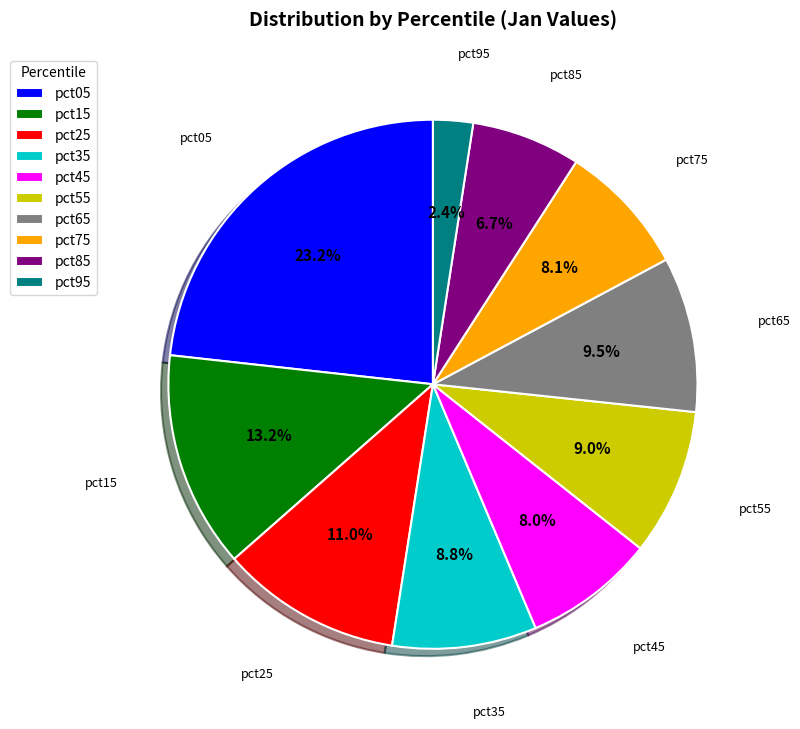

Between pct65 and pct75, which is larger?

pct65